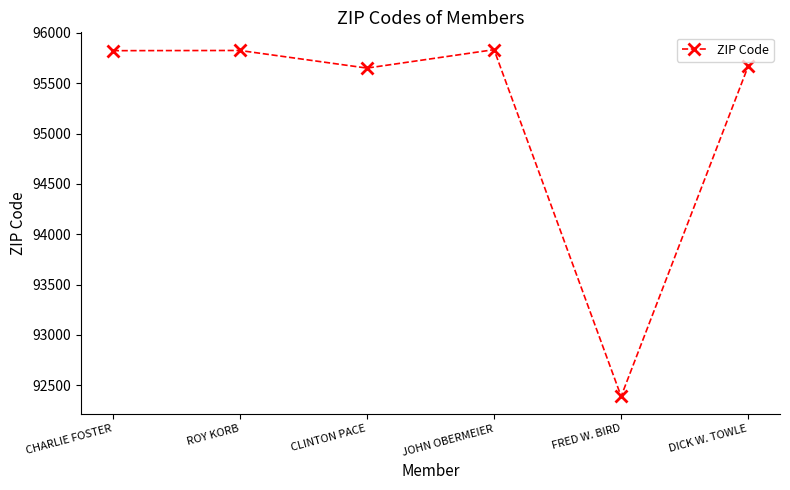

What is the approximate value at JOHN OBERMEIER?

95833